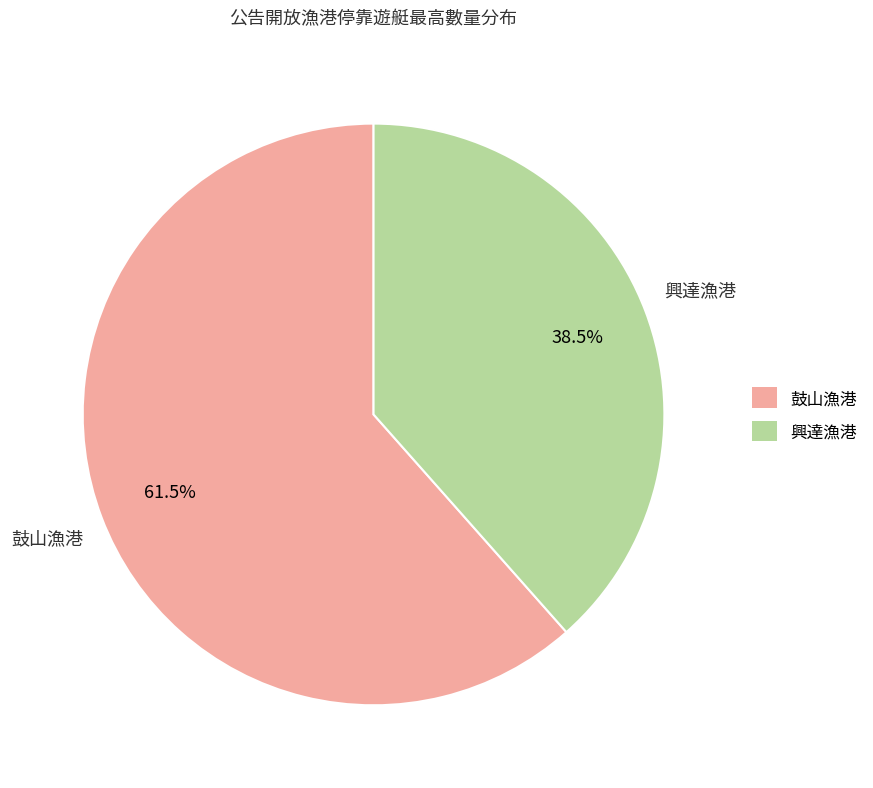

What is the smallest slice in the pie chart?

興達漁港